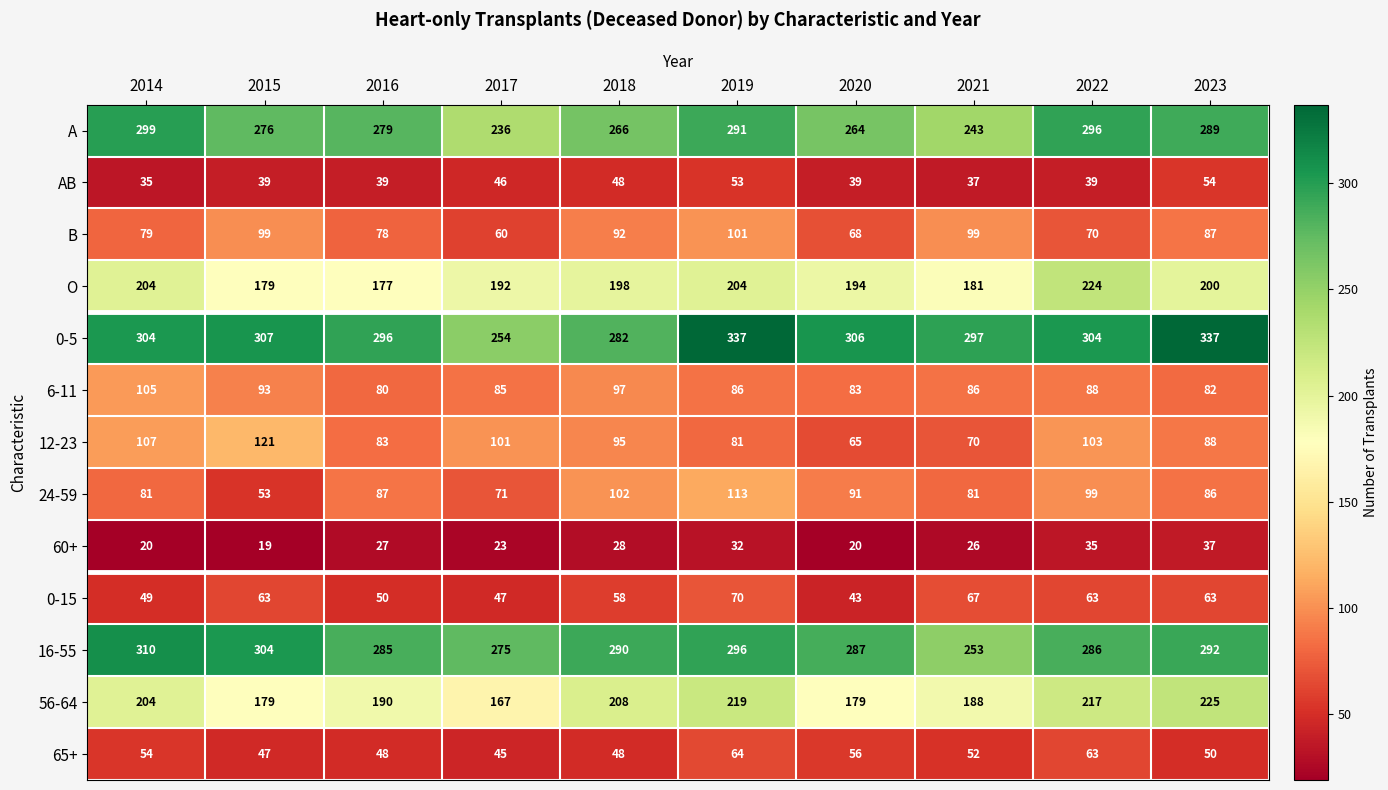

What is the average value of the 0-15 series?

57